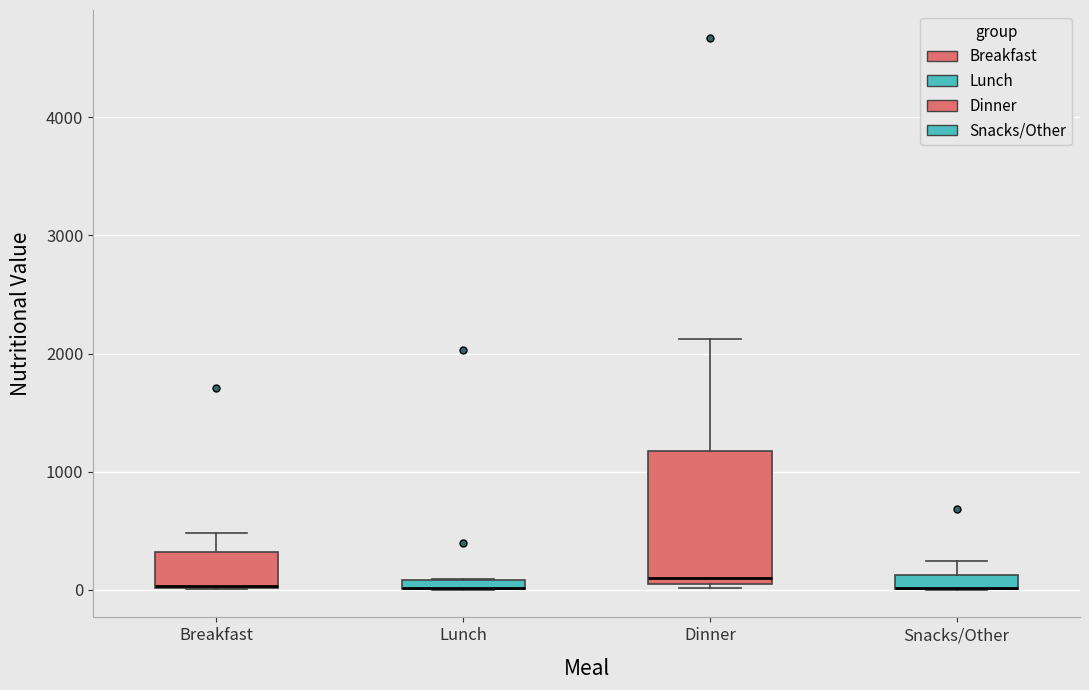

Which box is the tallest, from its lower edge to its upper edge?

Dinner